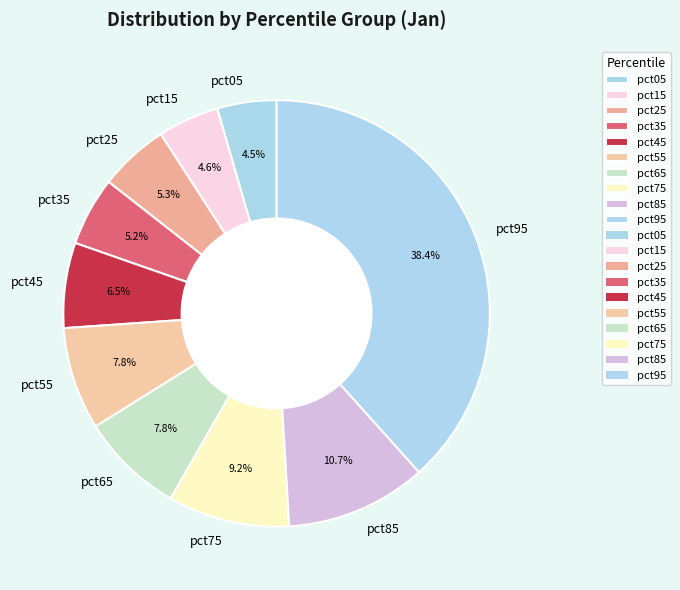

Between pct45 and pct65, which is larger?

pct65